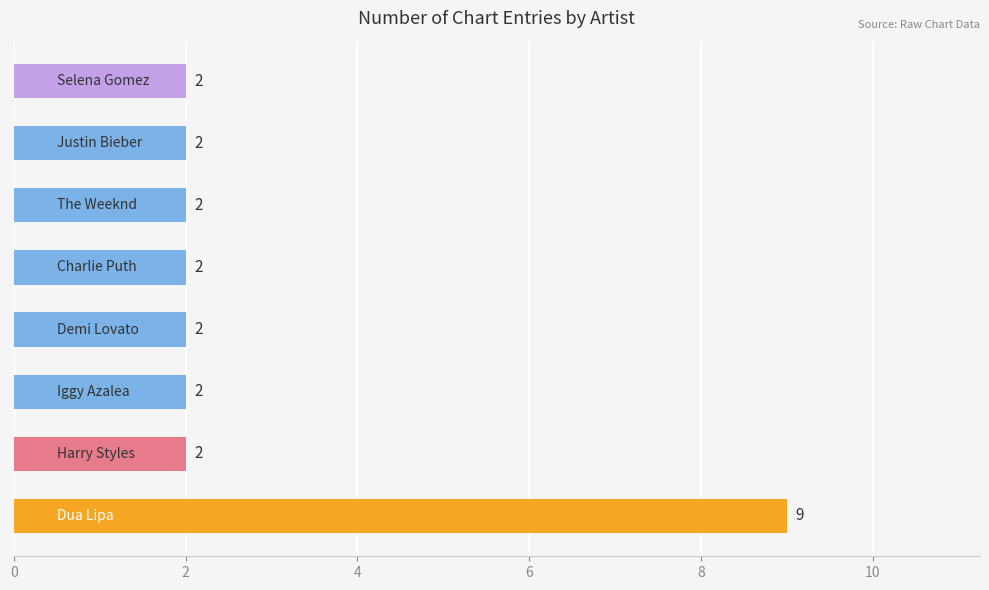

Reading bottom to top, list all the values displayed in this chart.

9	2	2	2	2	2	2	2